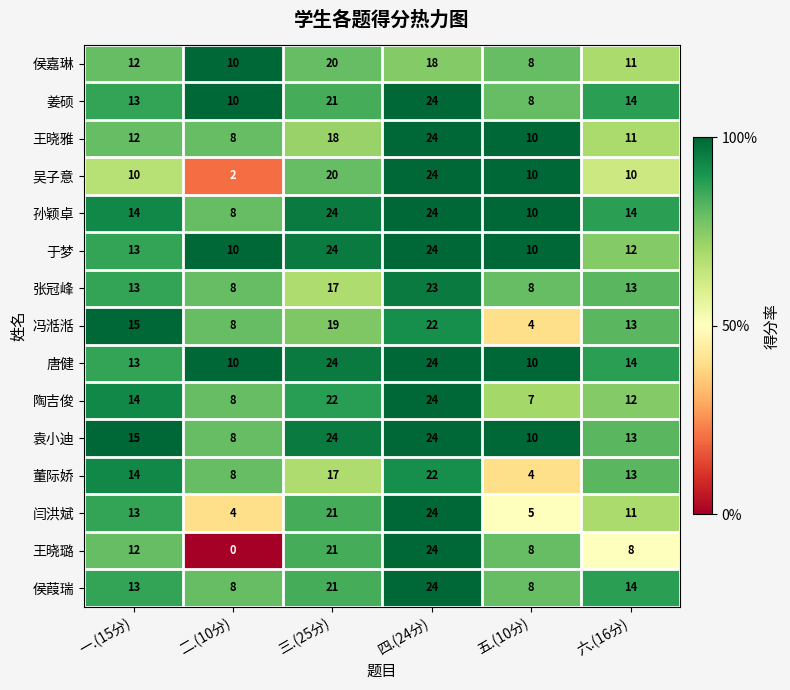

The value of 王晓雅 at 一.(15分) is 12. True or false?

True